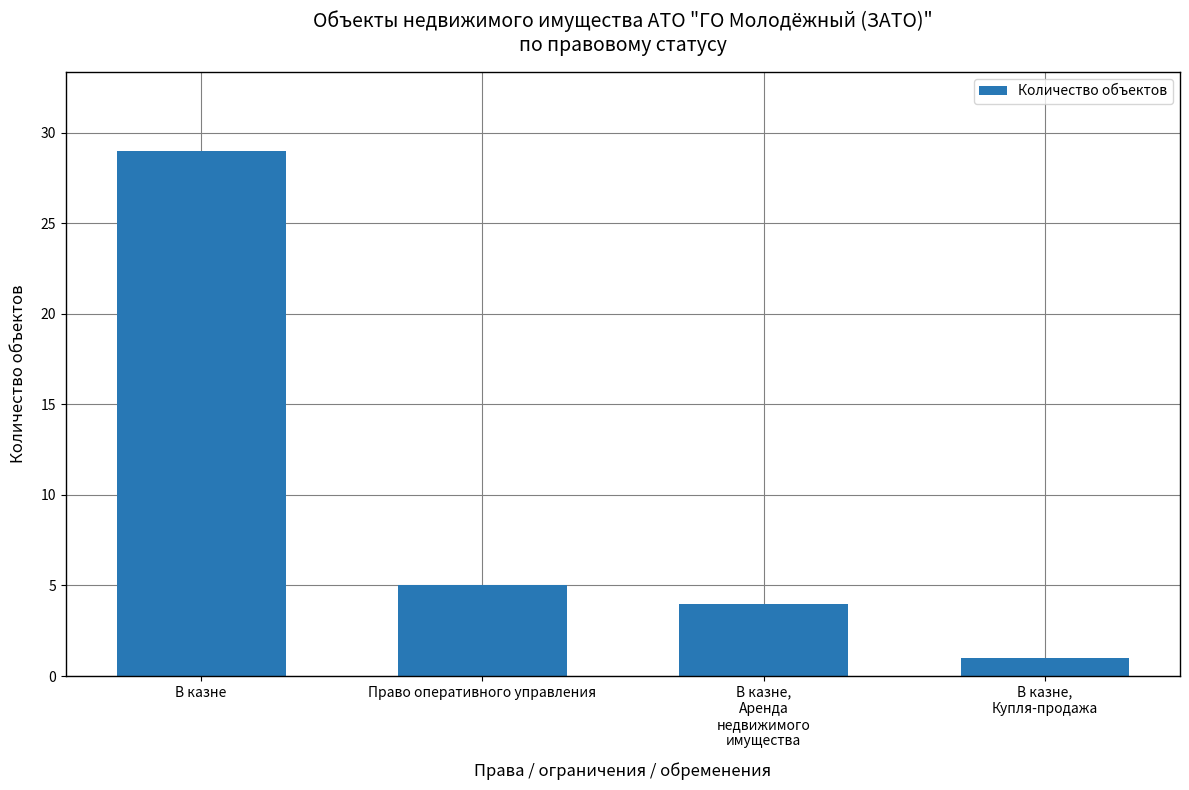

Reading right to left, extract all data points from this chart.

1	4	5	29